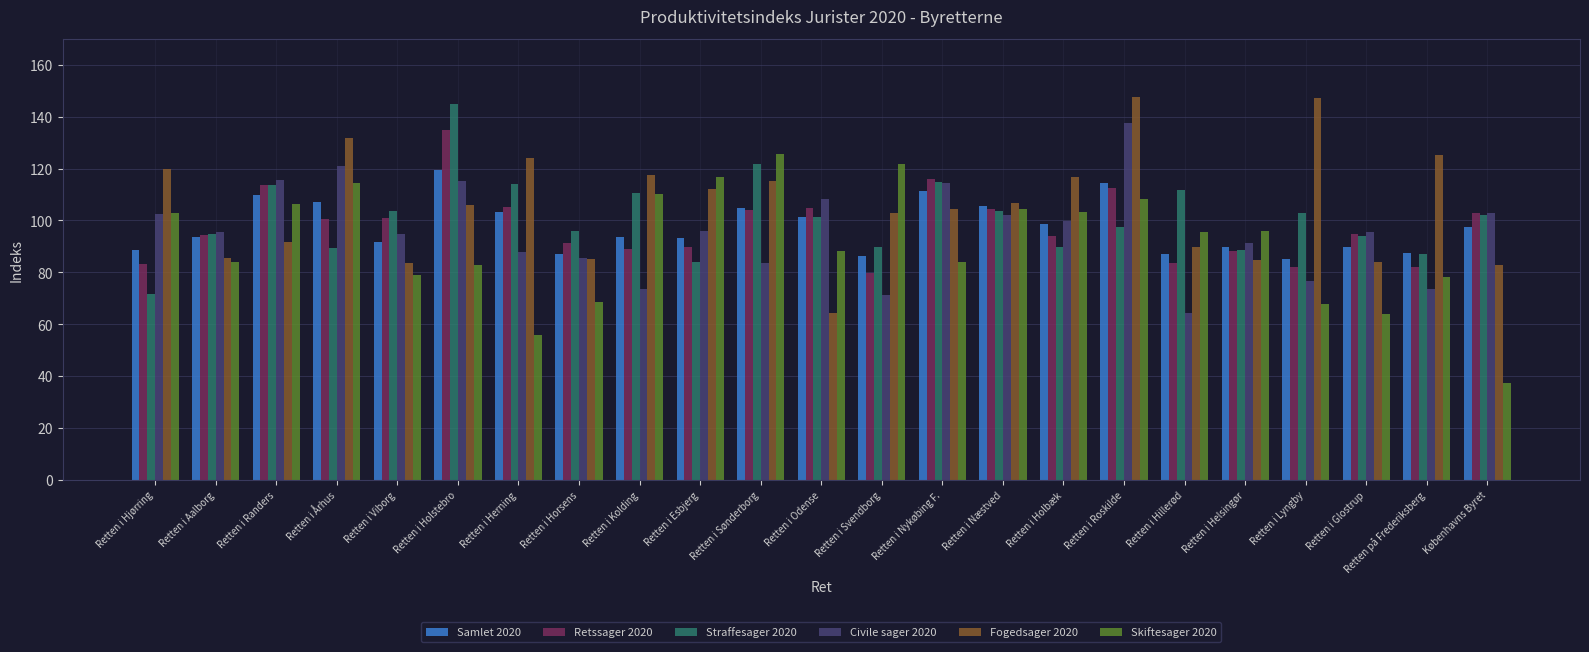

True or false: Straffesager 2020 has a value of 30.0 at Københavns Byret.

False